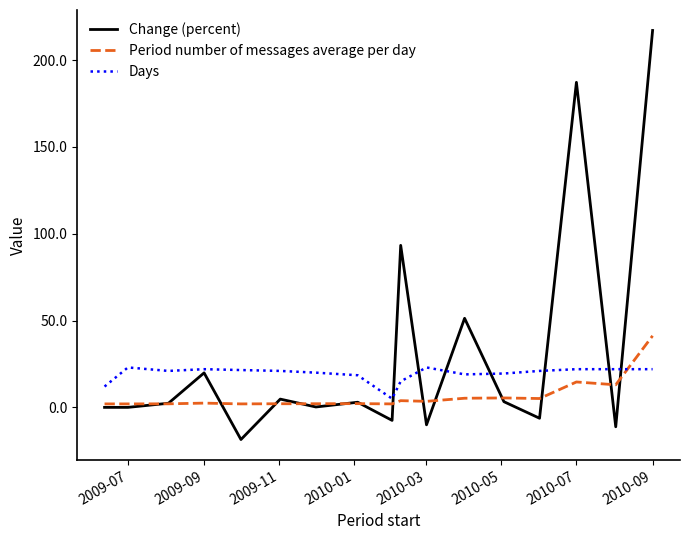

What is the minimum value shown in the chart?

-18.5